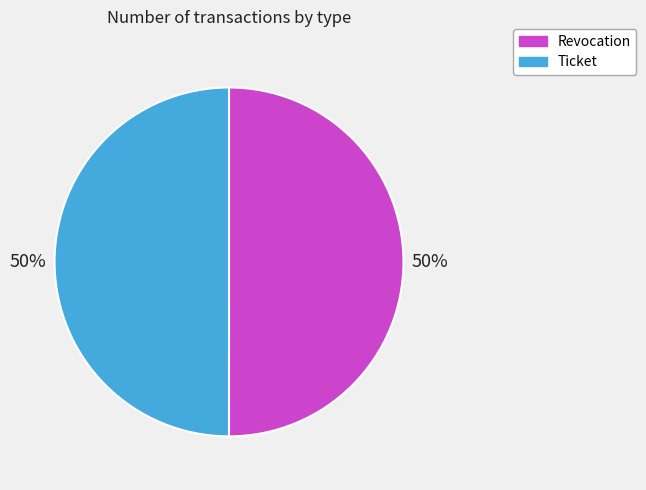

What percentage is the Revocation slice, to the nearest percent?

50%